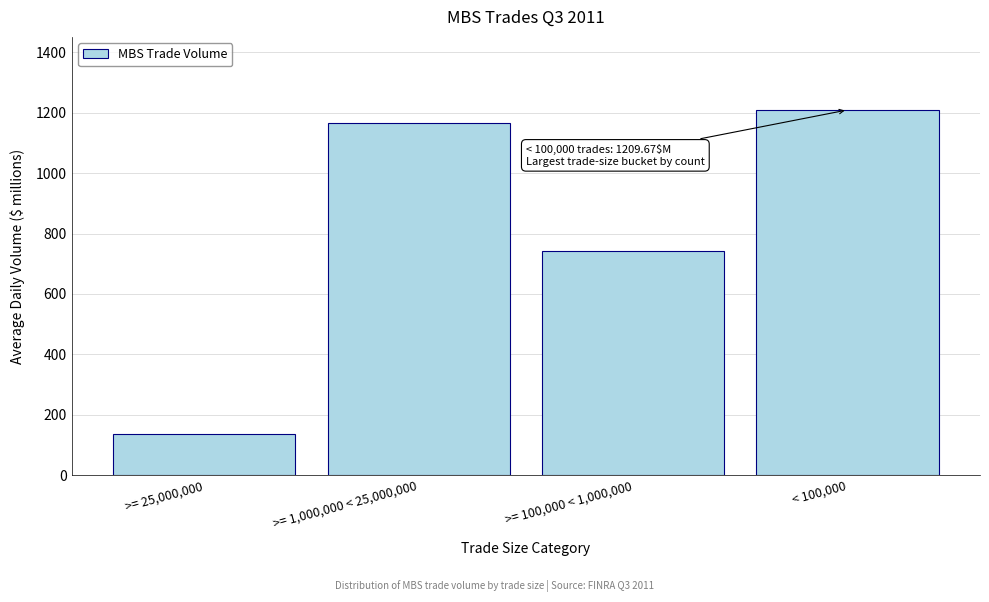

Reading left to right, list all the values displayed in this chart.

135.0	1165.5	744.0	1209.7